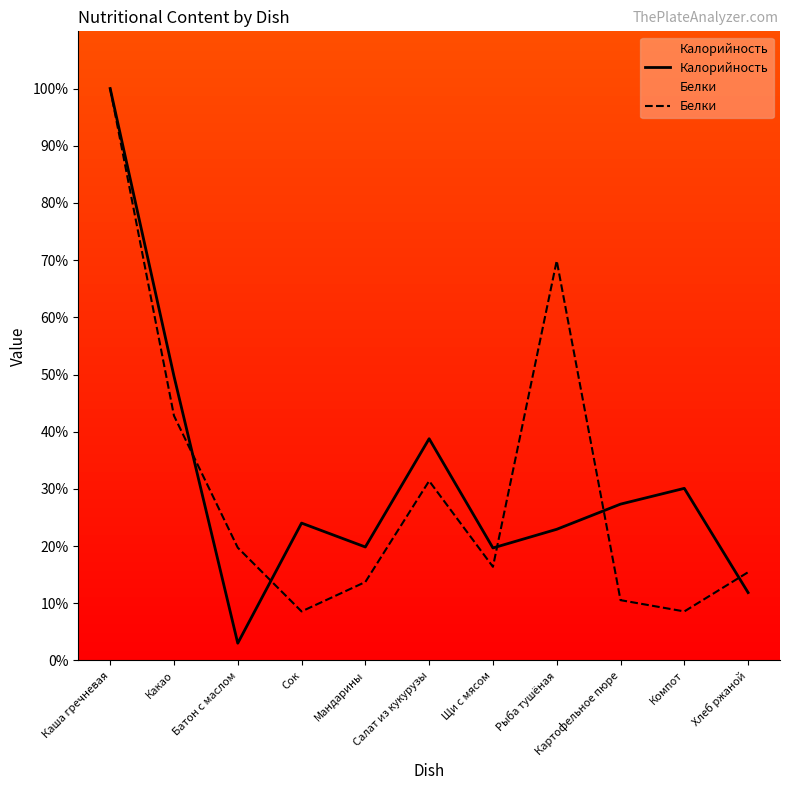

True or false: Белки has a value of 11.7 at Сок.

False